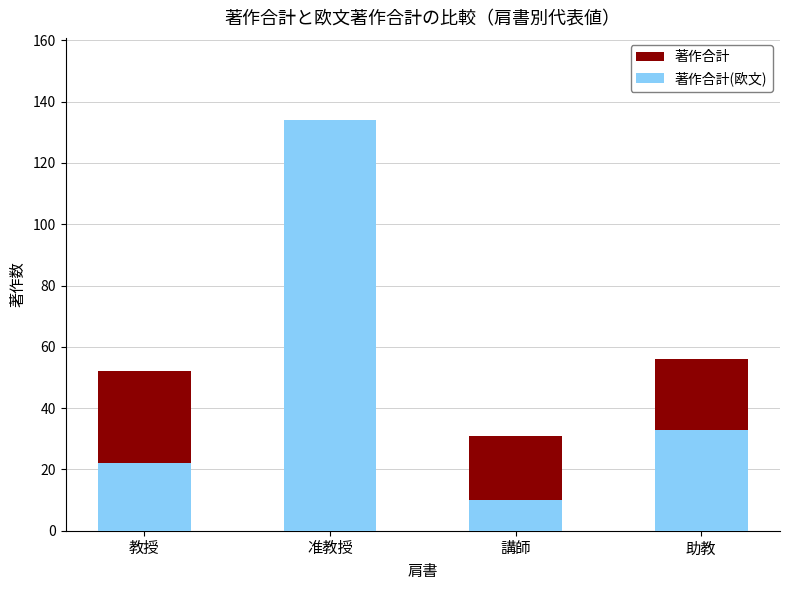

What are all the series names shown in the legend?

著作合計, 著作合計(欧文)